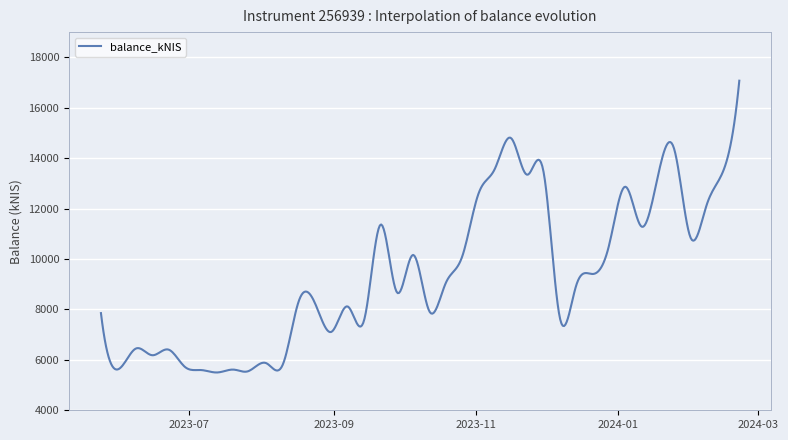

What is the minimum value shown in the chart?

5499.1